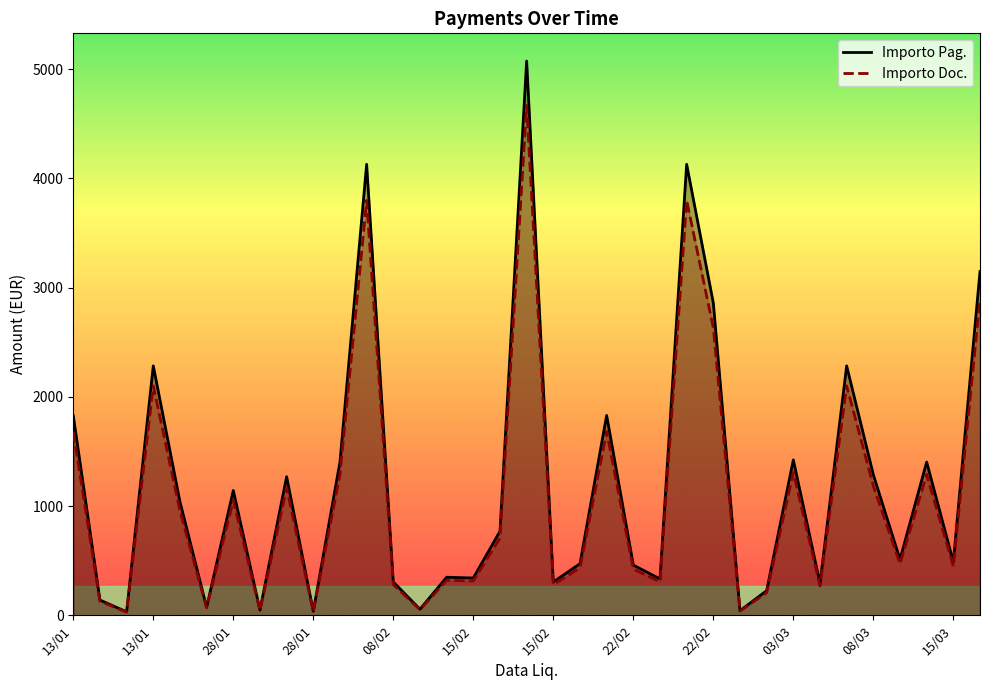

What is the label of the 32nd point from the left?

08/03